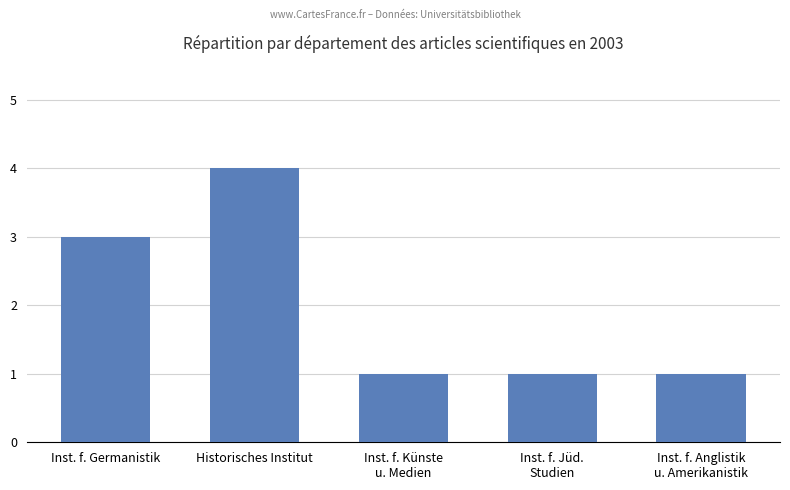

How many data points does each series have?

5